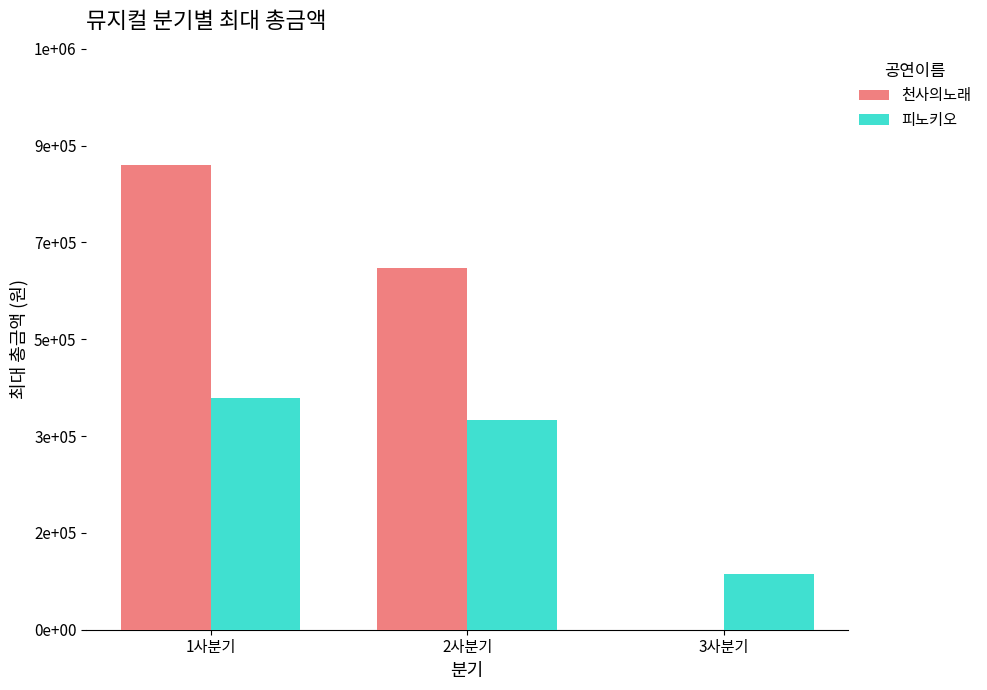

What is the difference between the second highest and minimum values in the 피노키오 series?

278600